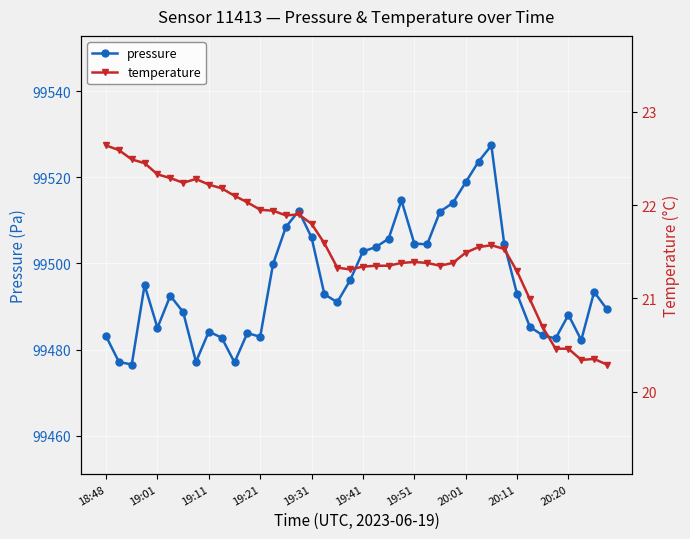

Which series has the largest range (max minus min)?

pressure